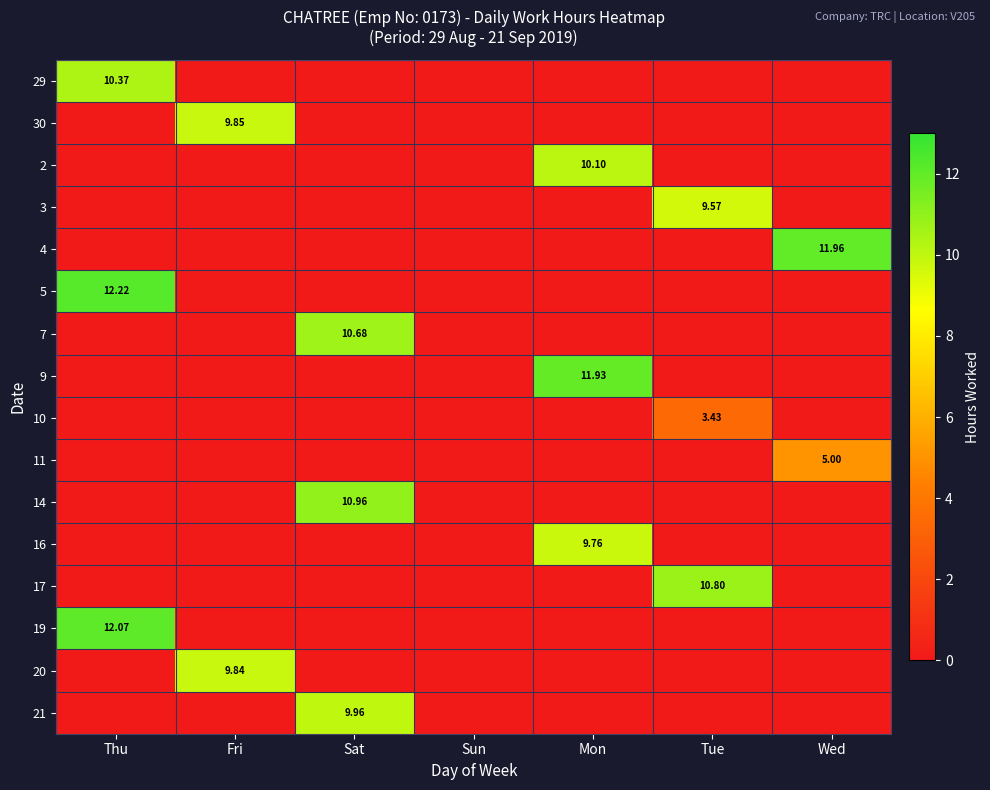

Which label corresponds to the largest value in the chart?

Thu